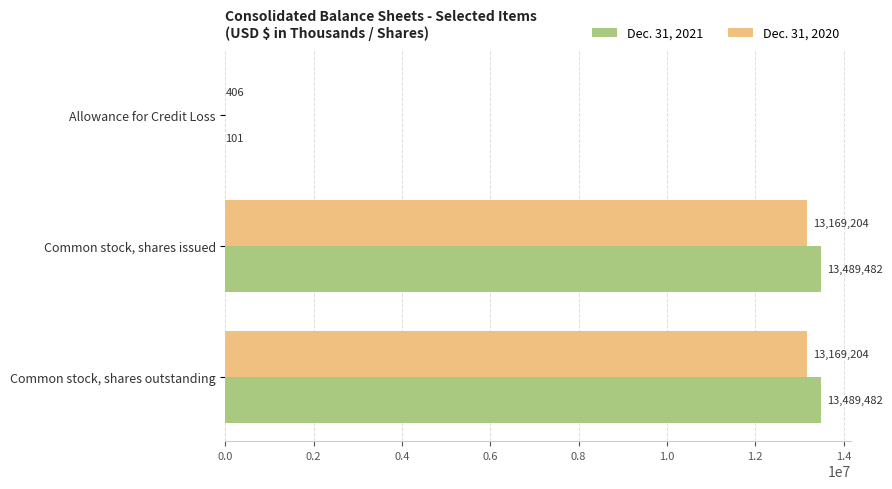

What is the greatest value displayed?

13489482